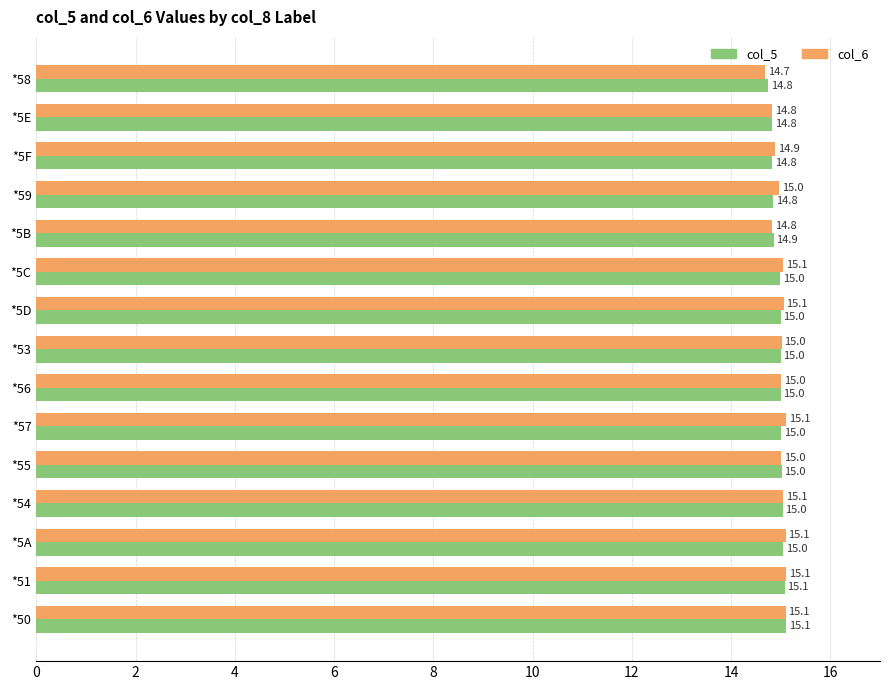

True or false: col_6 has a value of 9.7 at *5E.

False